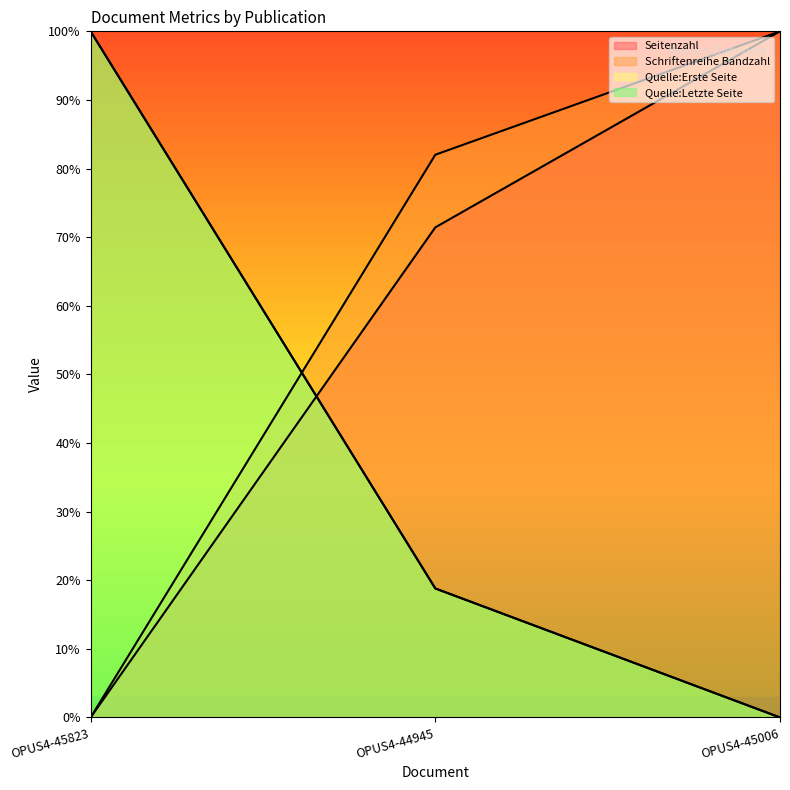

Rank the series by their maximum value, from lowest to highest.

Seitenzahl, Schriftenreihe Bandzahl, Quelle:Erste Seite, Quelle:Letzte Seite